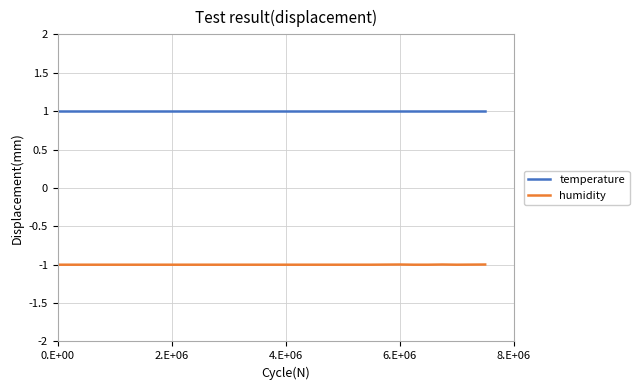

What is the average value of the humidity series?

-1.0